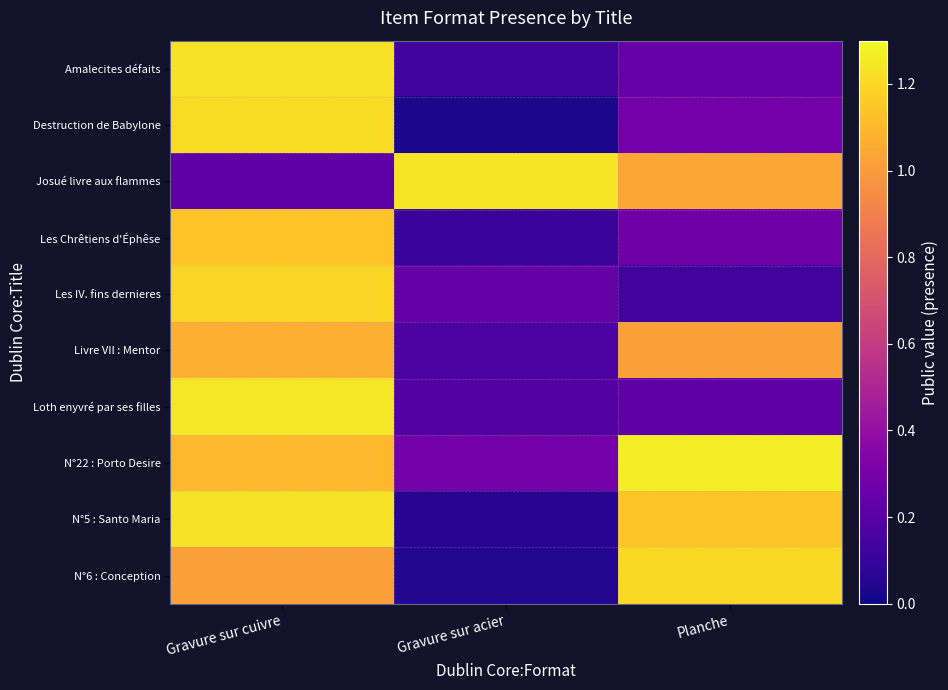

List the series in order of their peak value, lowest first.

Livre VII : Mentor, Les Chrêtiens d'Éphêse, Les IV. fins dernieres, N°6 : Conception, Destruction de Babylone, Amalecites défaits, N°5 : Santo Maria, Josué livre aux flammes, Loth enyvré par ses filles, N°22 : Porto Desire